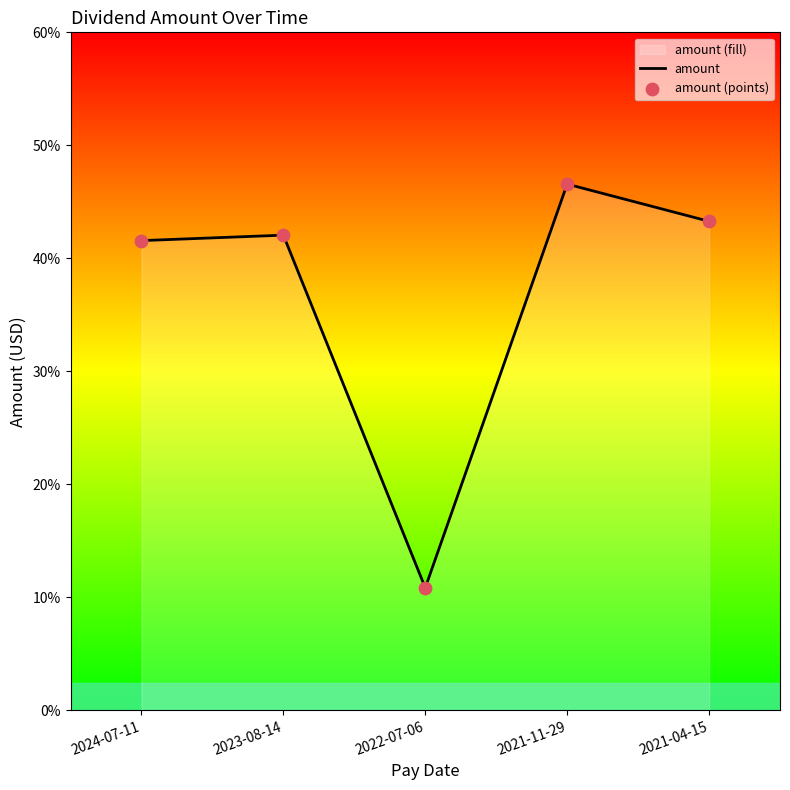

At how many categories does at least one series exceed 0?

5